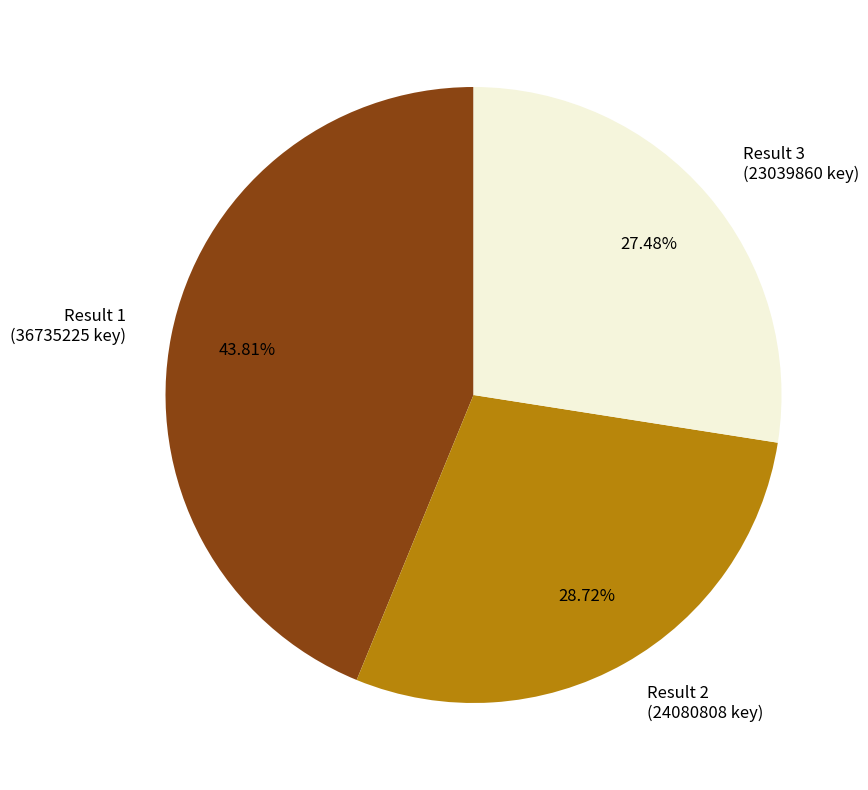

Is the sum of Result 2 (24080808 key) and Result 1 (36735225 key) greater than half?

Yes